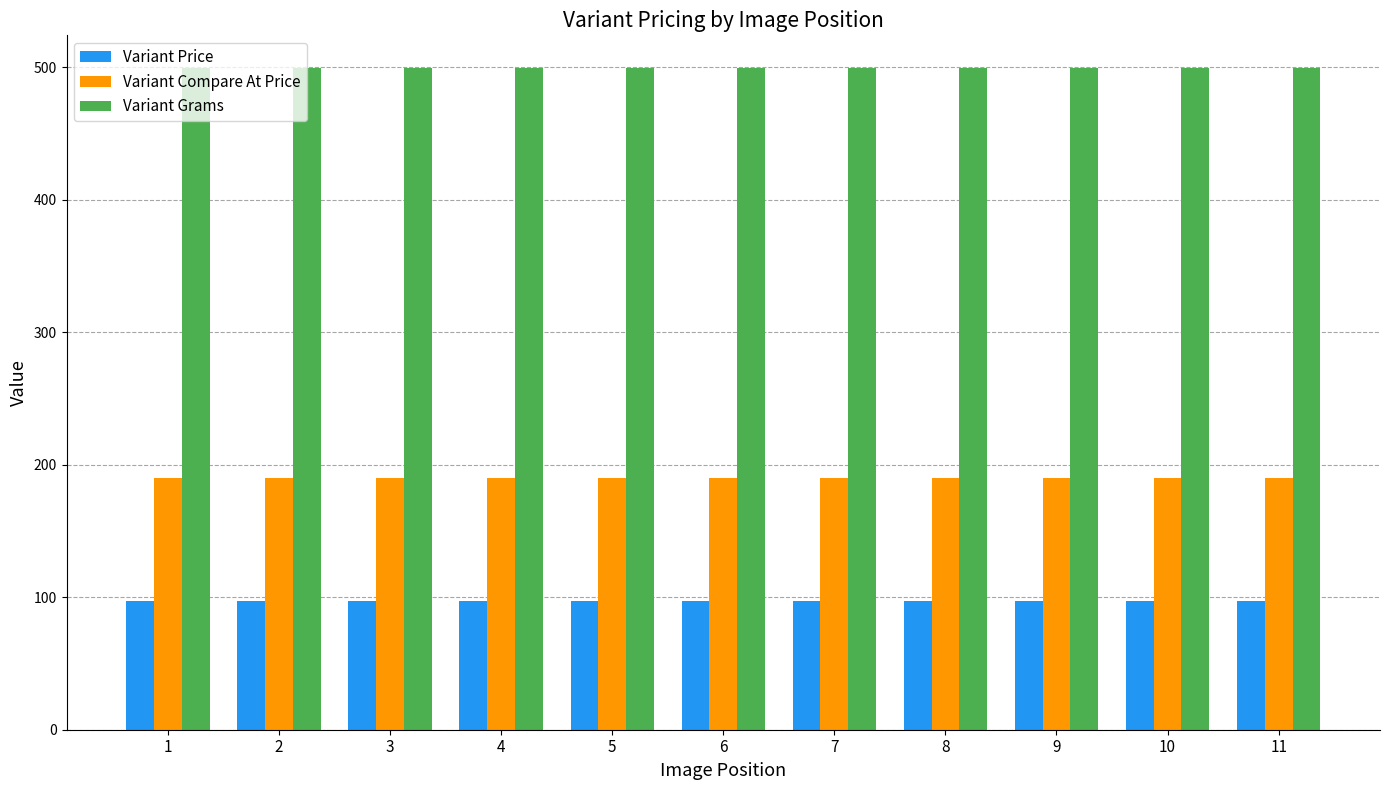

List the series in order of their overall mean, highest first.

Variant Grams, Variant Compare At Price, Variant Price